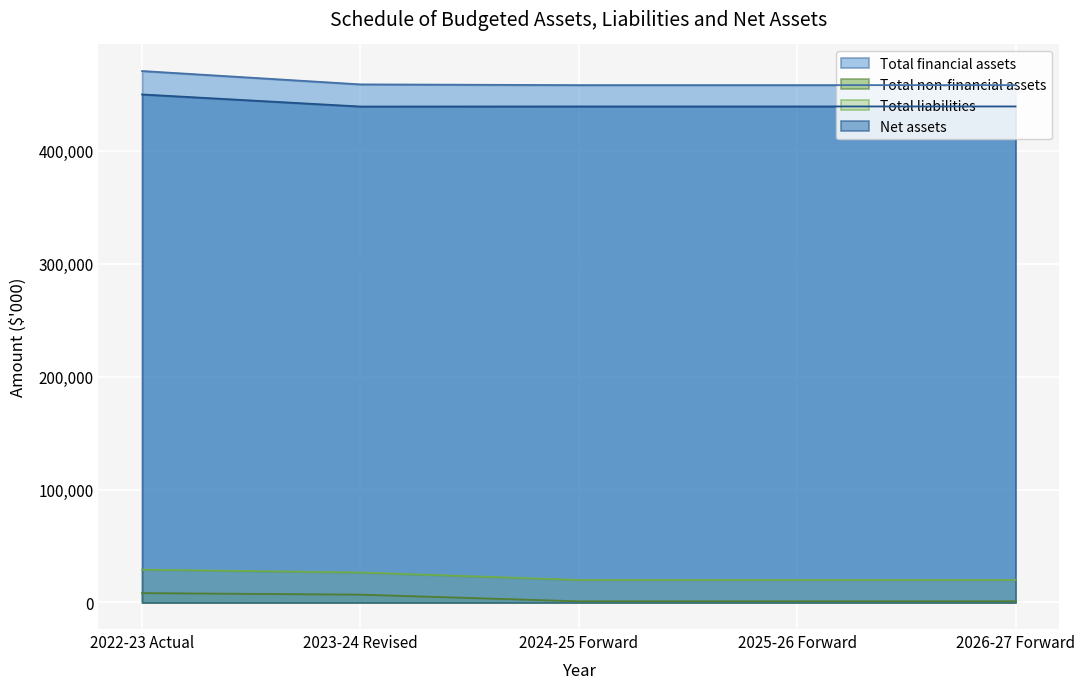

Rank the categories by Total liabilities value from highest to lowest.

2022-23 Actual, 2023-24 Revised, 2024-25 Forward, 2025-26 Forward, 2026-27 Forward